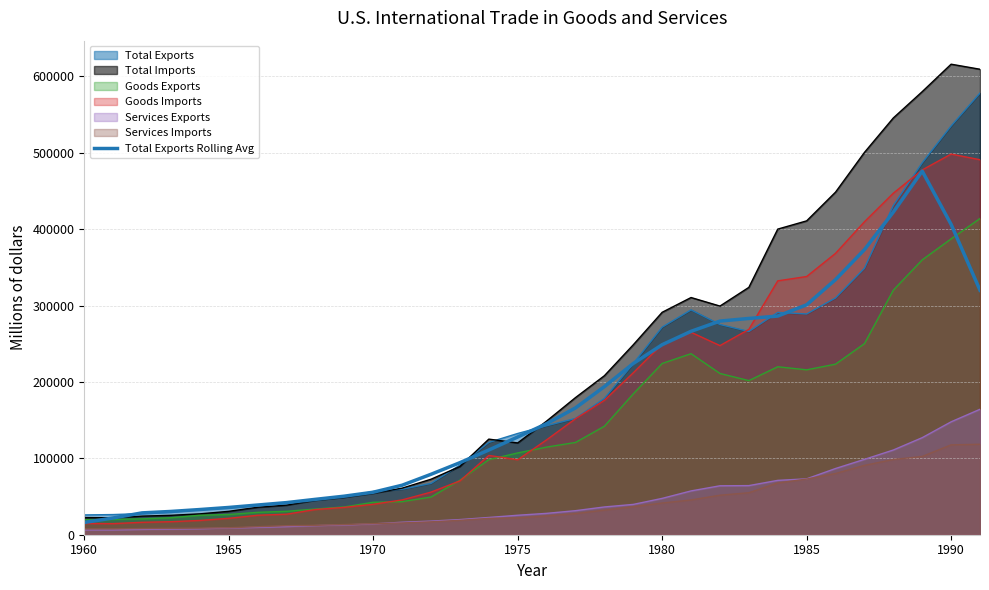

Count the number of values greater than 145385.

16